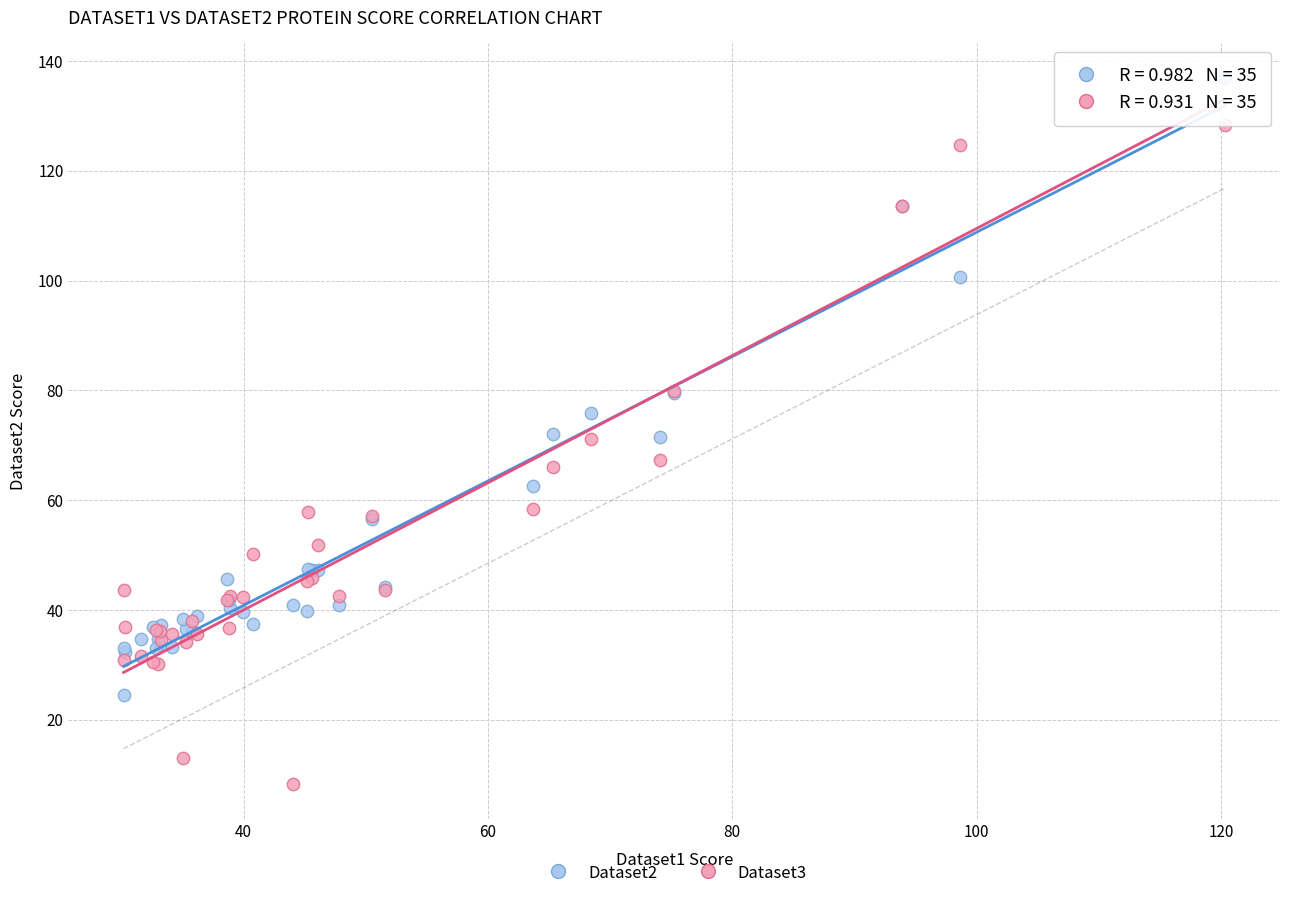

Which series reaches the minimum Y coordinate?

Dataset3